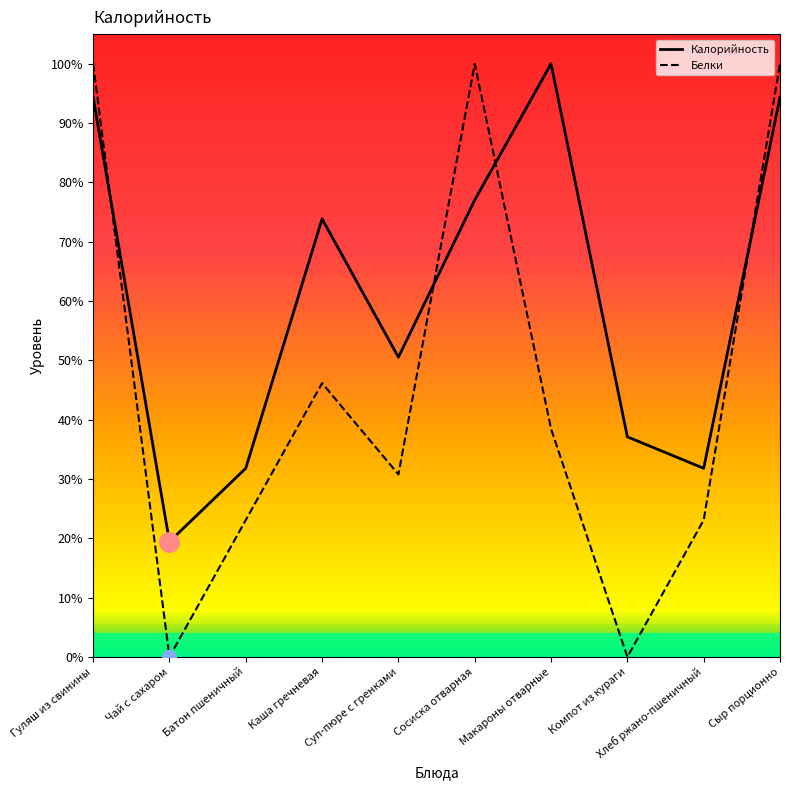

At which label does Белки first exceed 38?

Гуляш из свинины